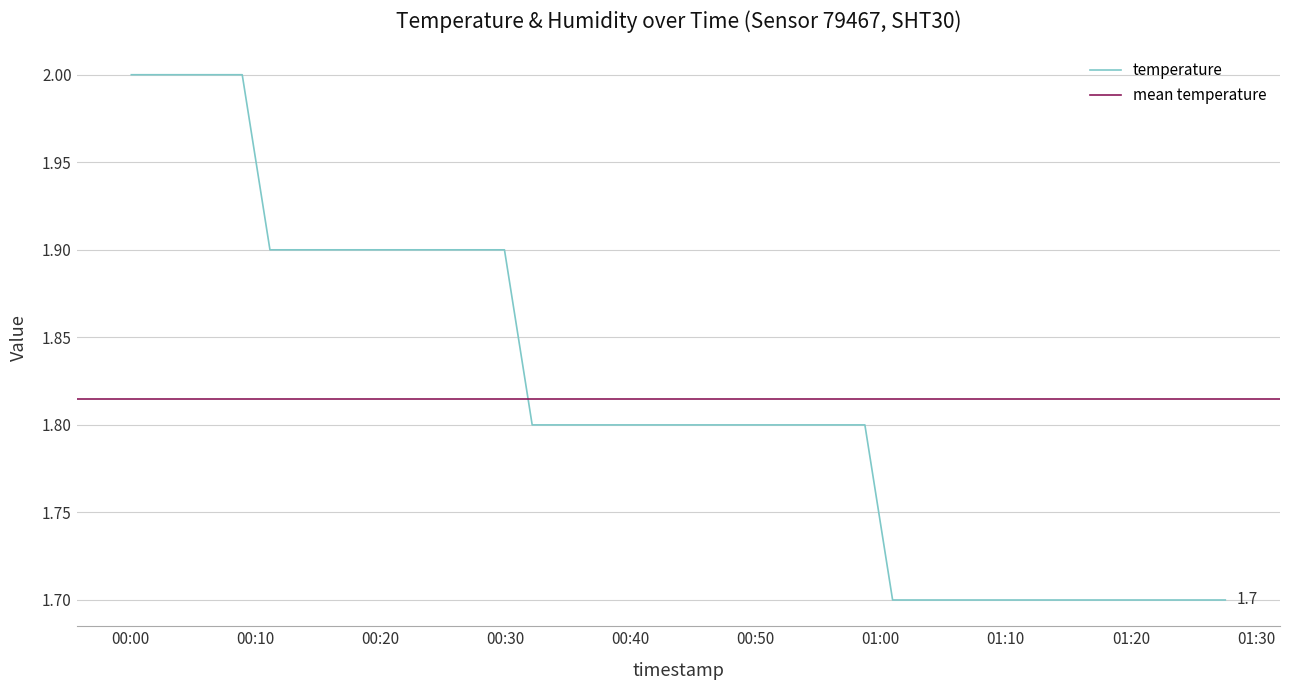

What is the label of the 7th point from the right?

2024-01-30T01:14:15